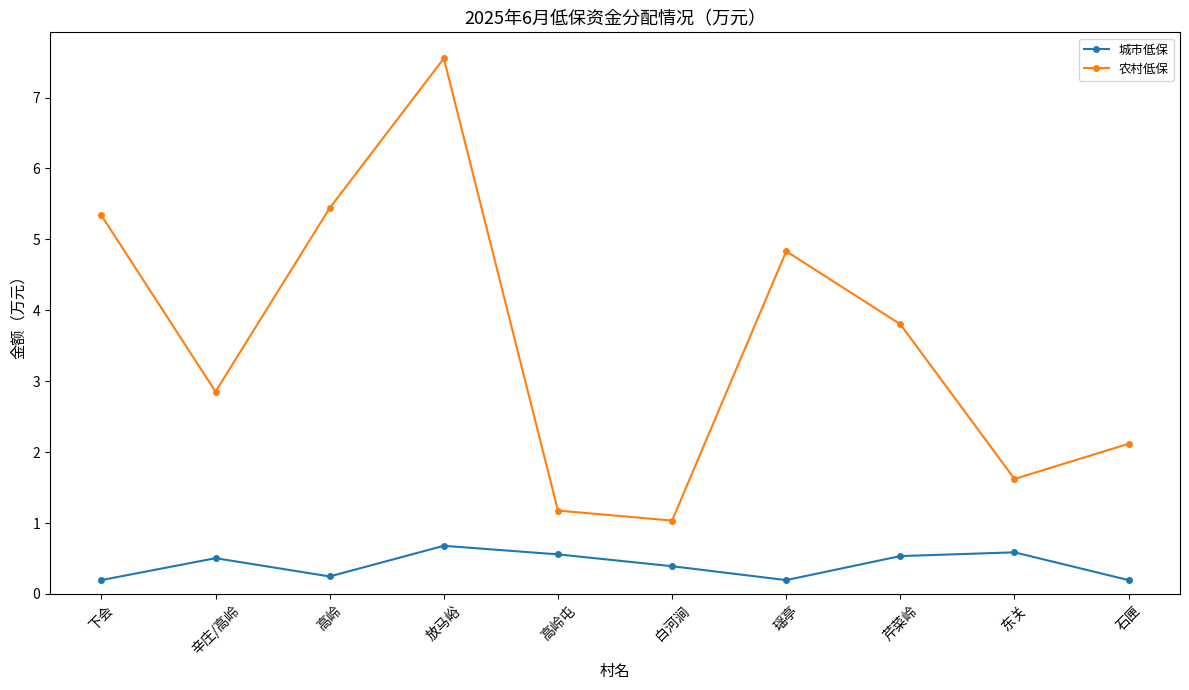

How many data points does each series have?

10